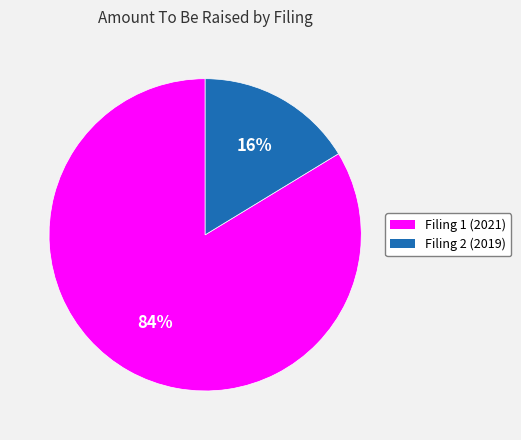

Does any single category account for the majority?

Yes